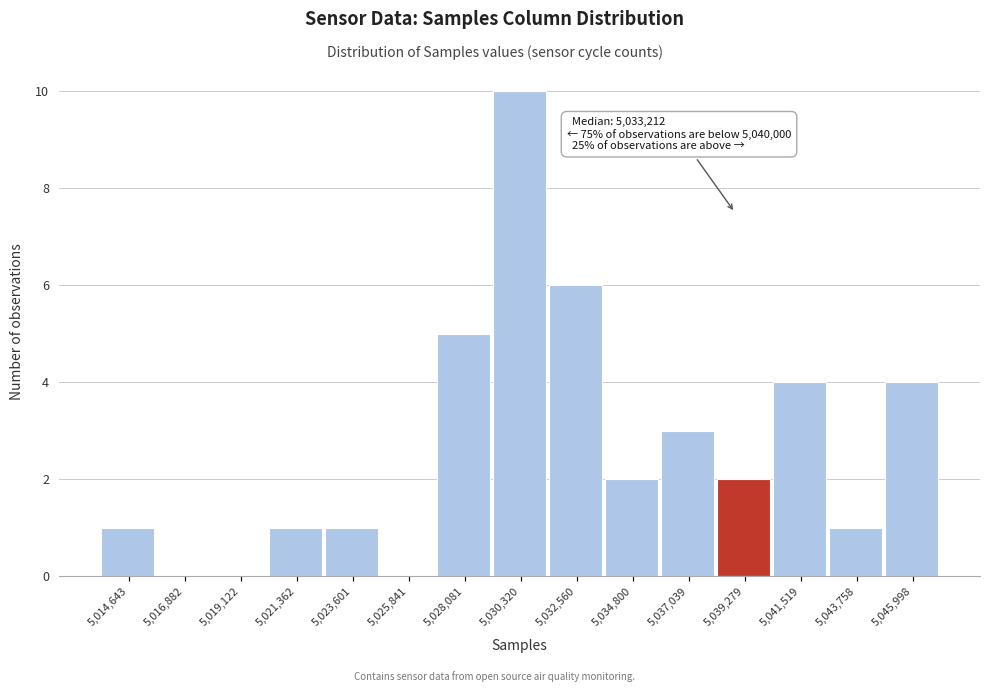

Reading left to right, transcribe all the data shown in this chart.

5,014,643=1	5,016,882=0	5,019,122=0	5,021,362=1	5,023,601=1	5,025,841=0	5,028,081=5	5,030,320=10	5,032,560=6	5,034,800=2	5,037,039=3	5,039,279=2	5,041,519=4	5,043,758=1	5,045,998=4